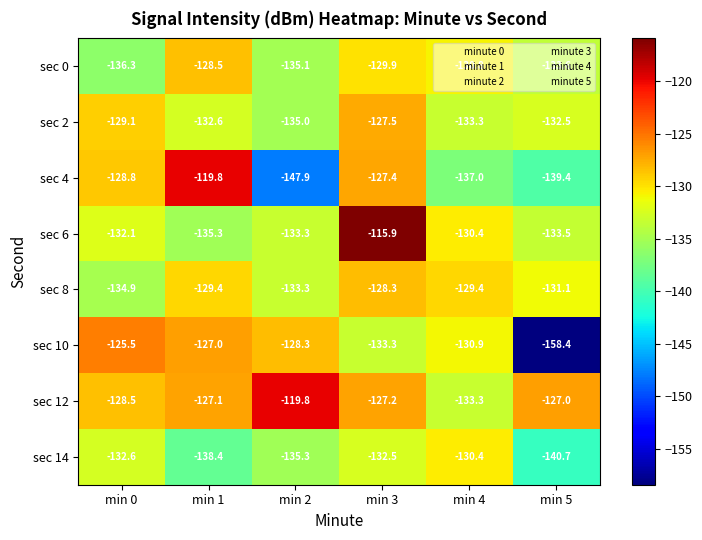

What is the greatest value displayed?

-115.9